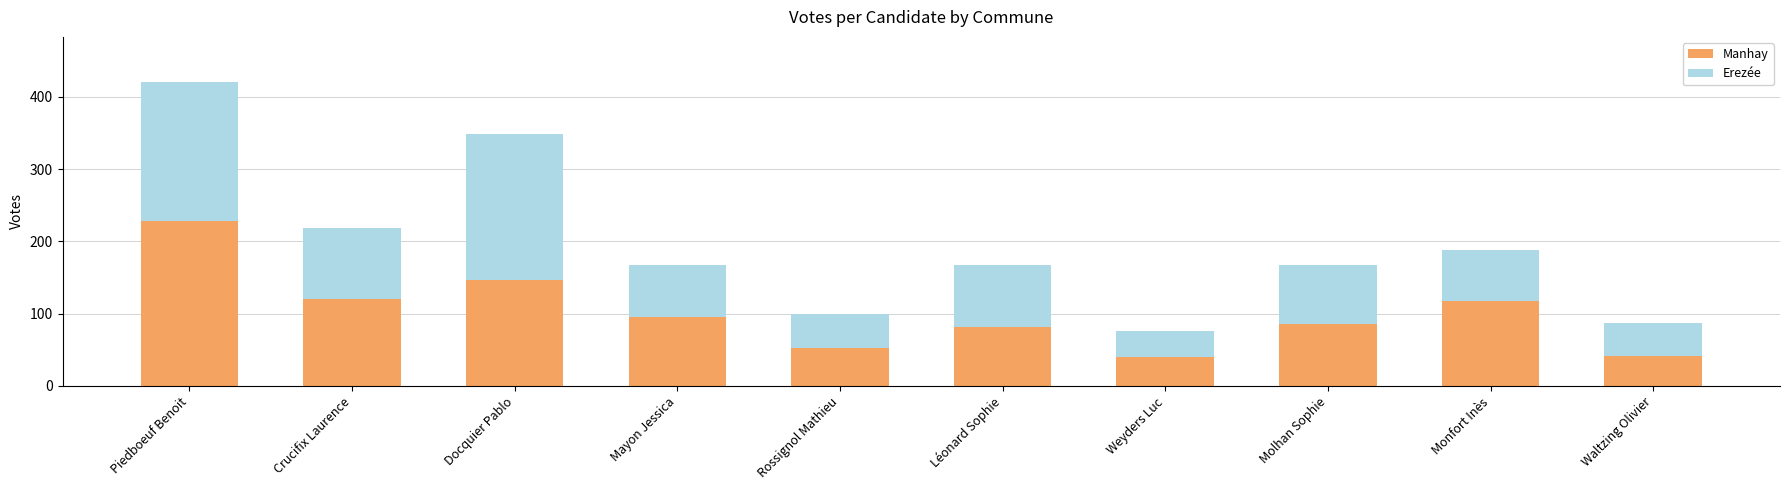

What is the difference between the maximum and minimum values in the Manhay series?

188